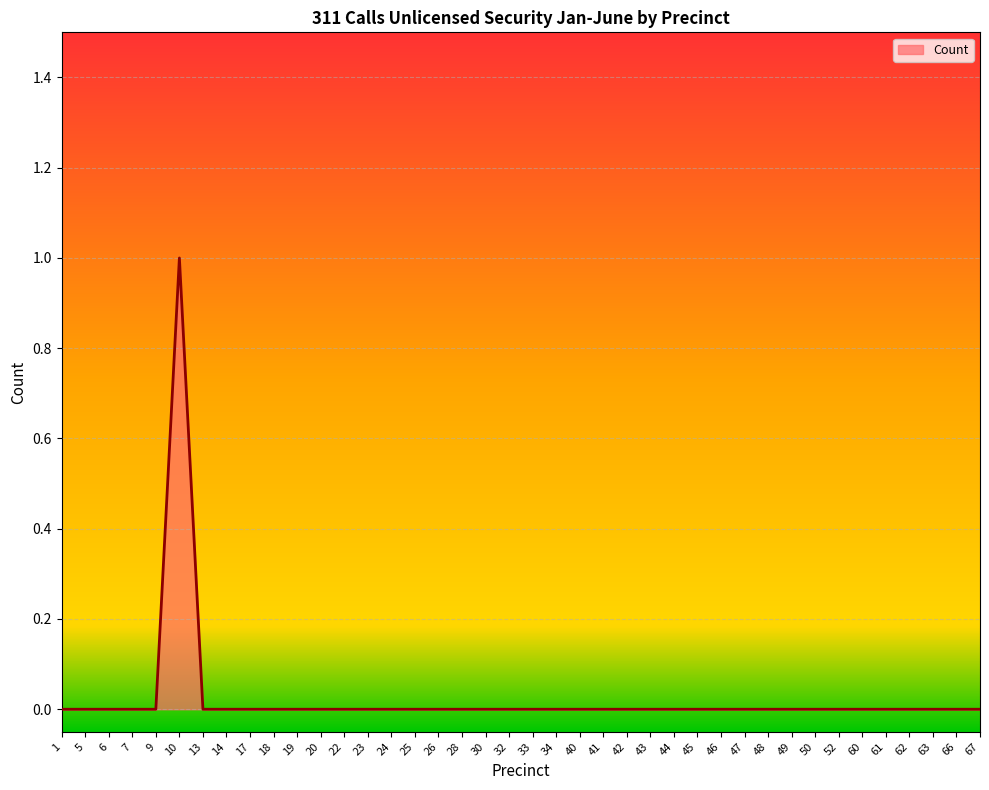

Count the values in the range 0 to 1.

40